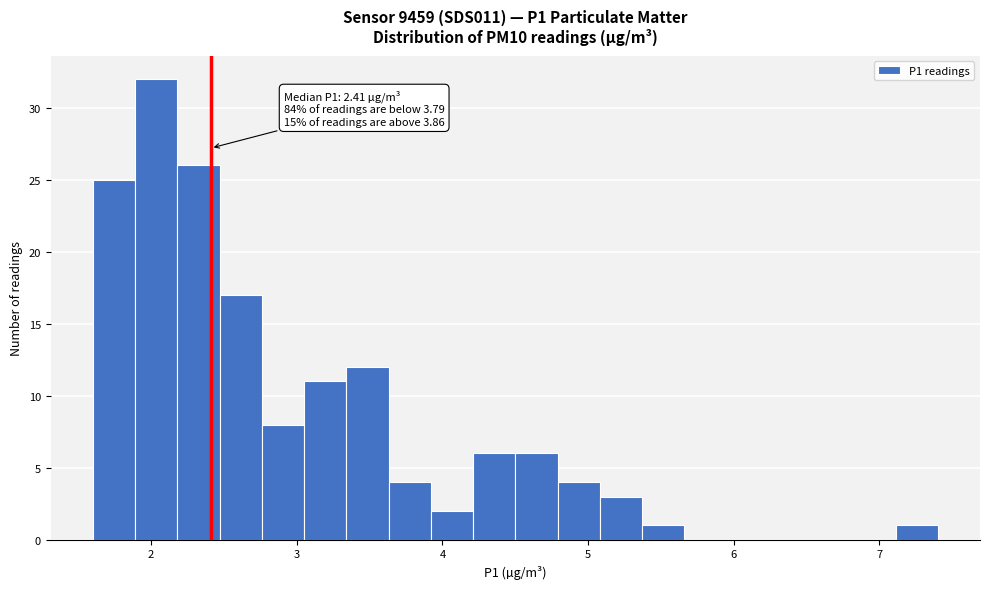

Around what value on the x-axis is the tallest bar? Give the approximate position of its centre, as read against the axis.

2.0